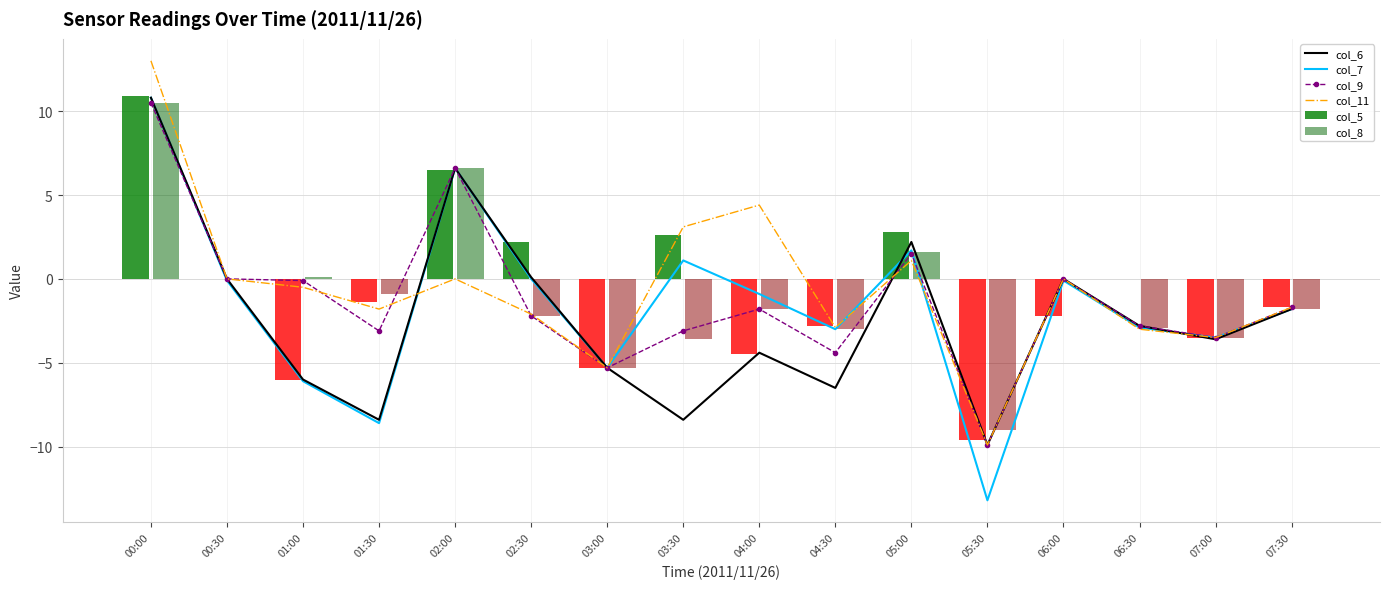

What is the smallest value displayed?

-13.2